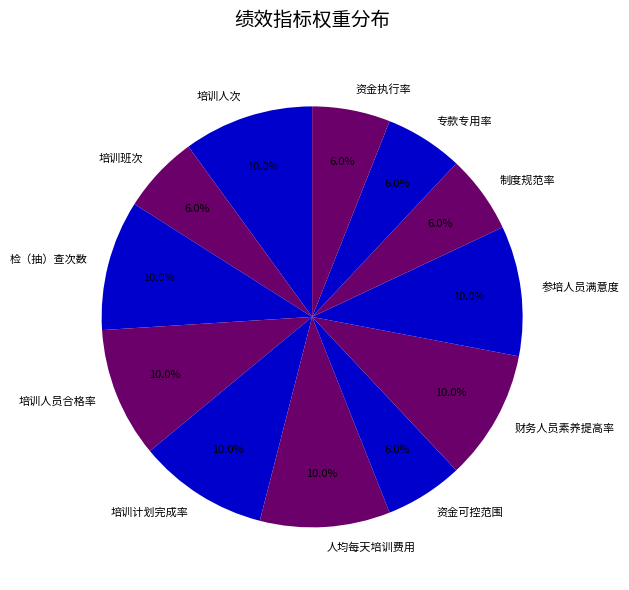

Does any single category account for the majority?

No